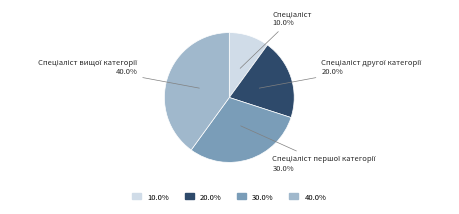

Is there a majority slice in this chart?

No